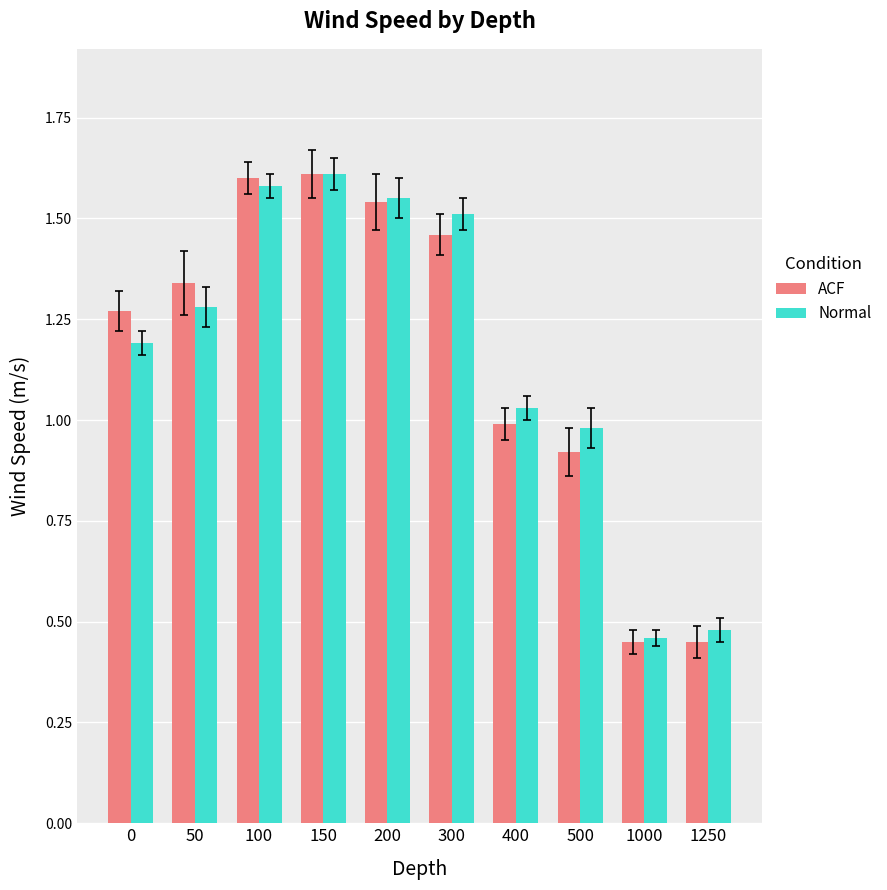

Rank the categories by Normal value from lowest to highest.

1000, 1250, 500, 400, 0, 50, 300, 200, 100, 150